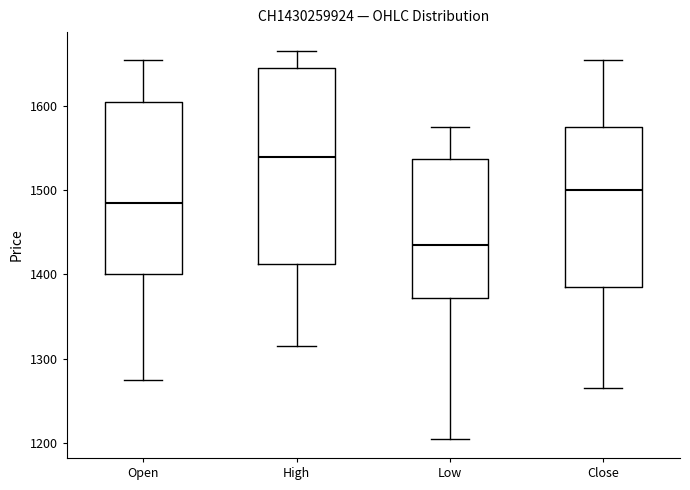

Which box's median line is the lowest?

Low